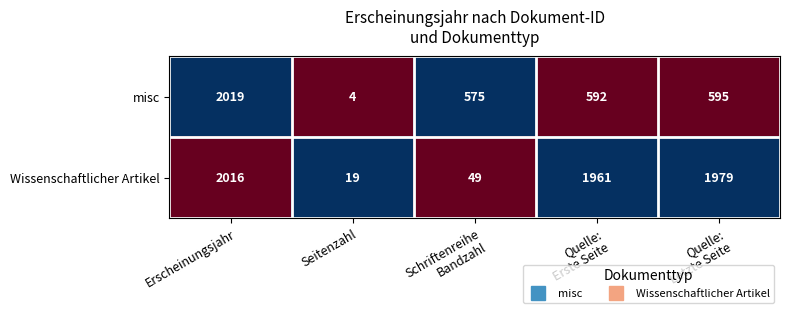

Which series has the largest range (max minus min)?

misc